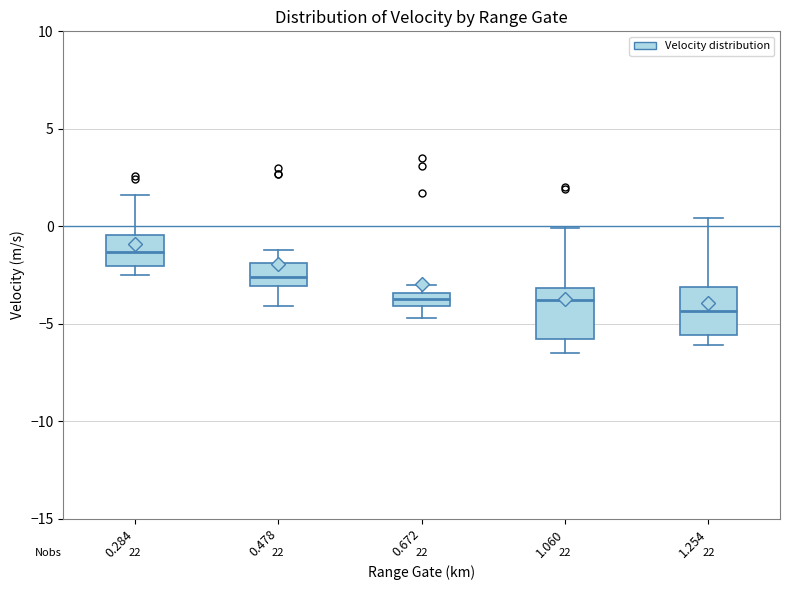

Where is the lower edge of the box at x = 0.478 on the y-axis? The values are not printed on the chart, so give them approximately, as read against the axis.

-3.0